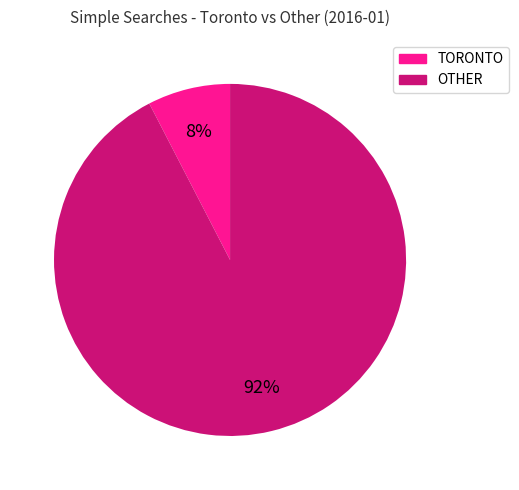

What percentage is the OTHER slice, to the nearest percent?

92%